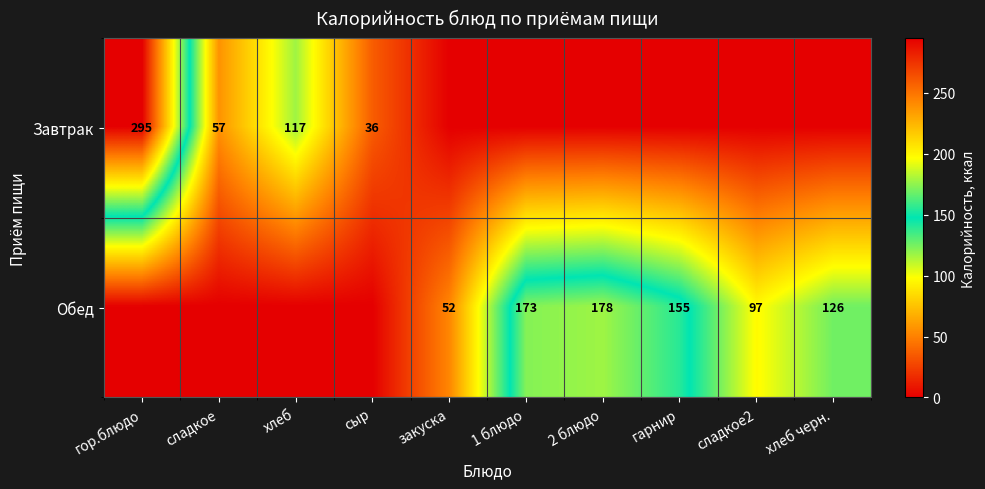

What is the difference between the Обед values at закуска and хлеб черн.?

74